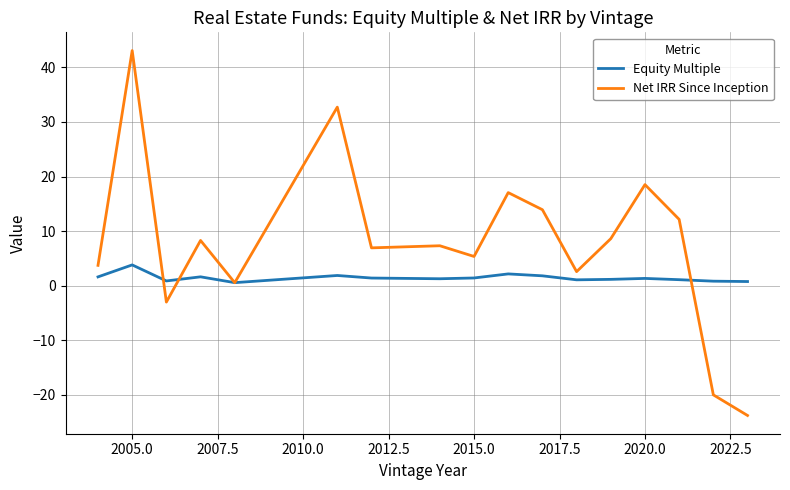

Which series has the largest total across all categories?

Net IRR Since Inception